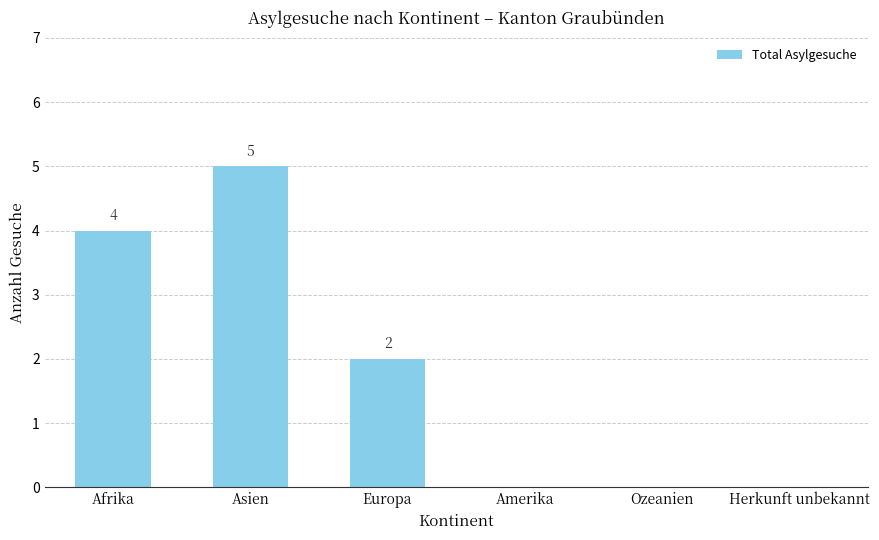

Which category has the highest value across all series?

Asien